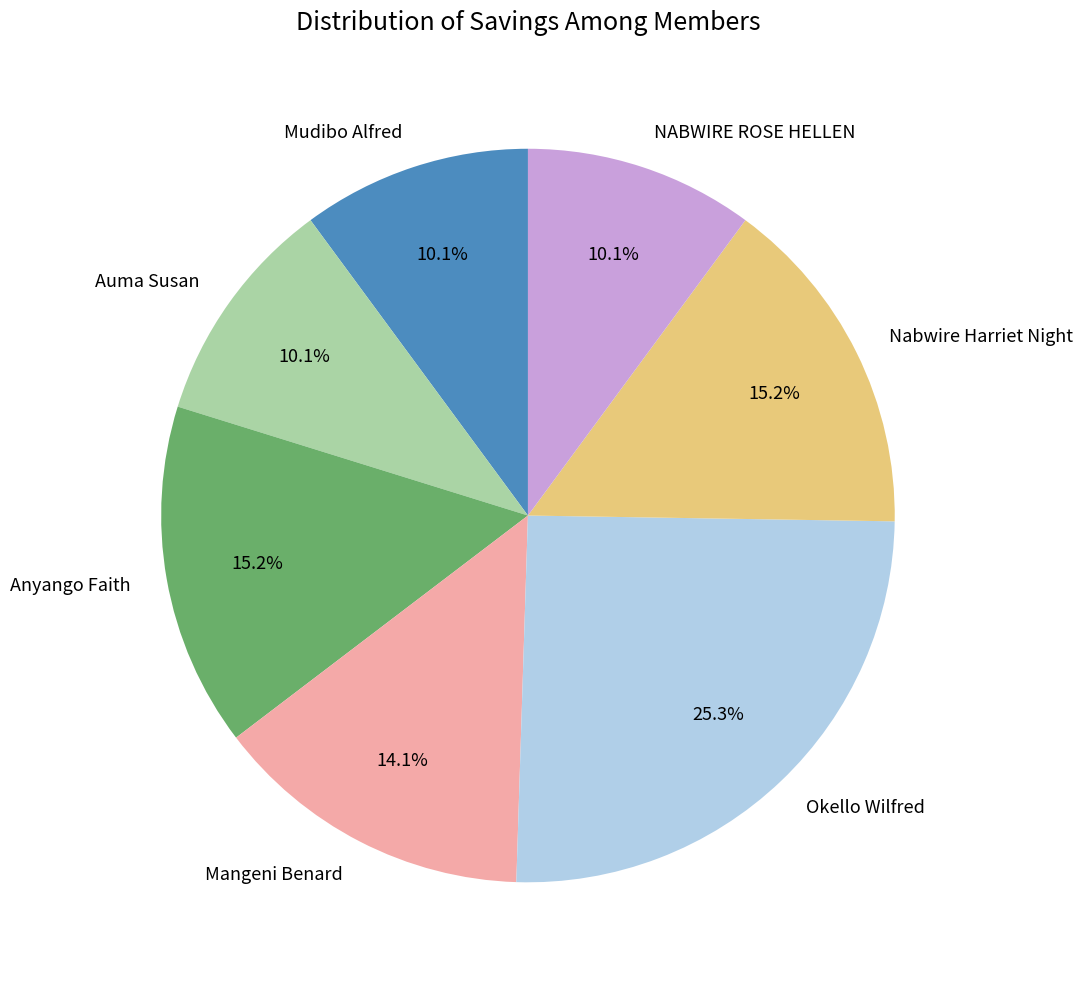

What is the largest slice in the pie chart?

Okello Wilfred